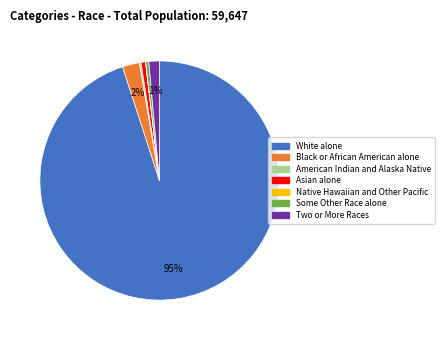

Which has a higher value, Black or African American alone or Some Other Race alone?

Black or African American alone